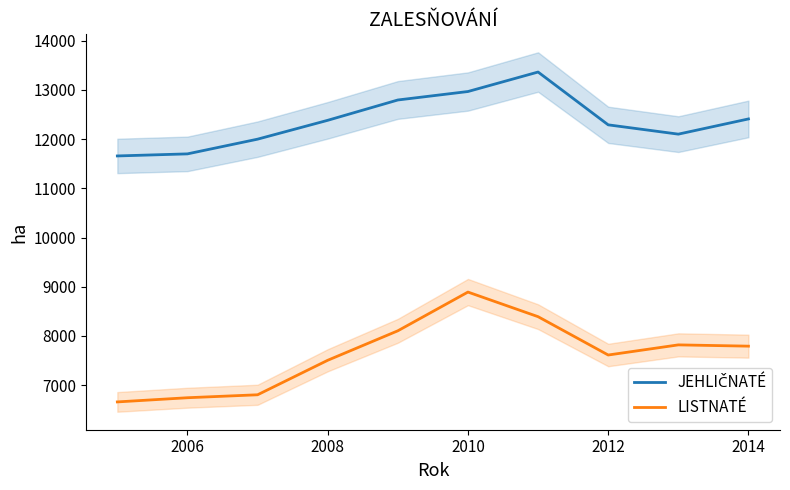

What is the average value of the LISTNATÉ series?

7633